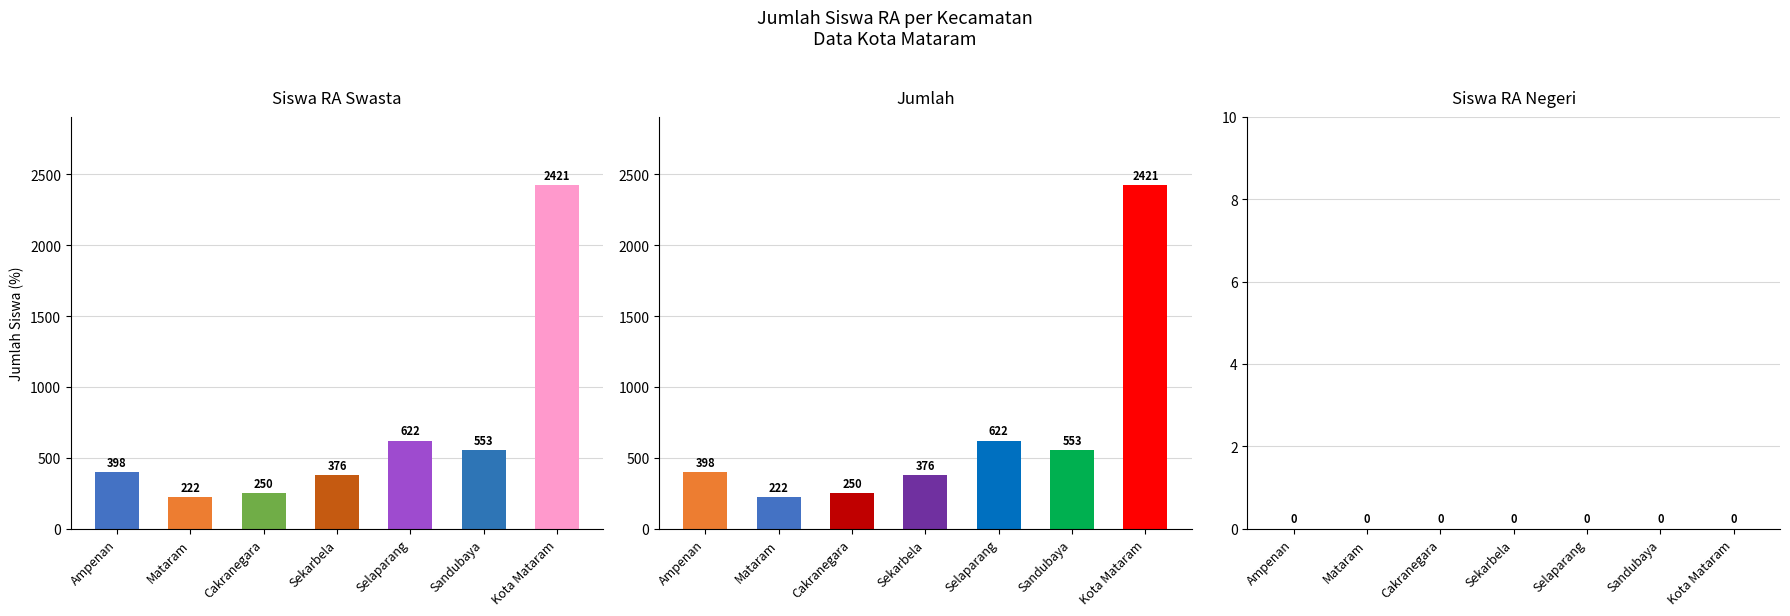

What is the value of the Jumlah bar at the 2nd from the left?

222